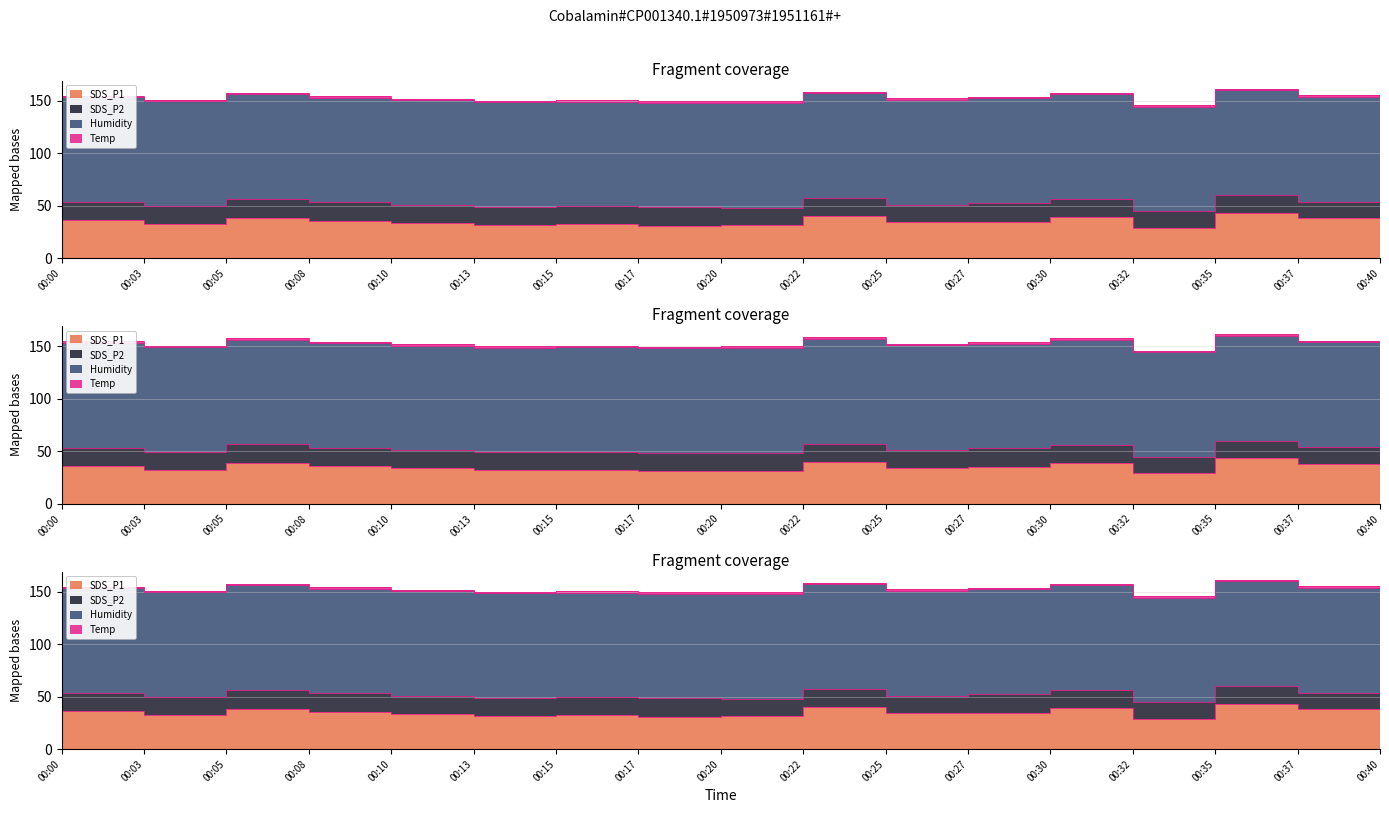

True or false: SDS_P1 and SDS_P2 intersect in this chart.

False